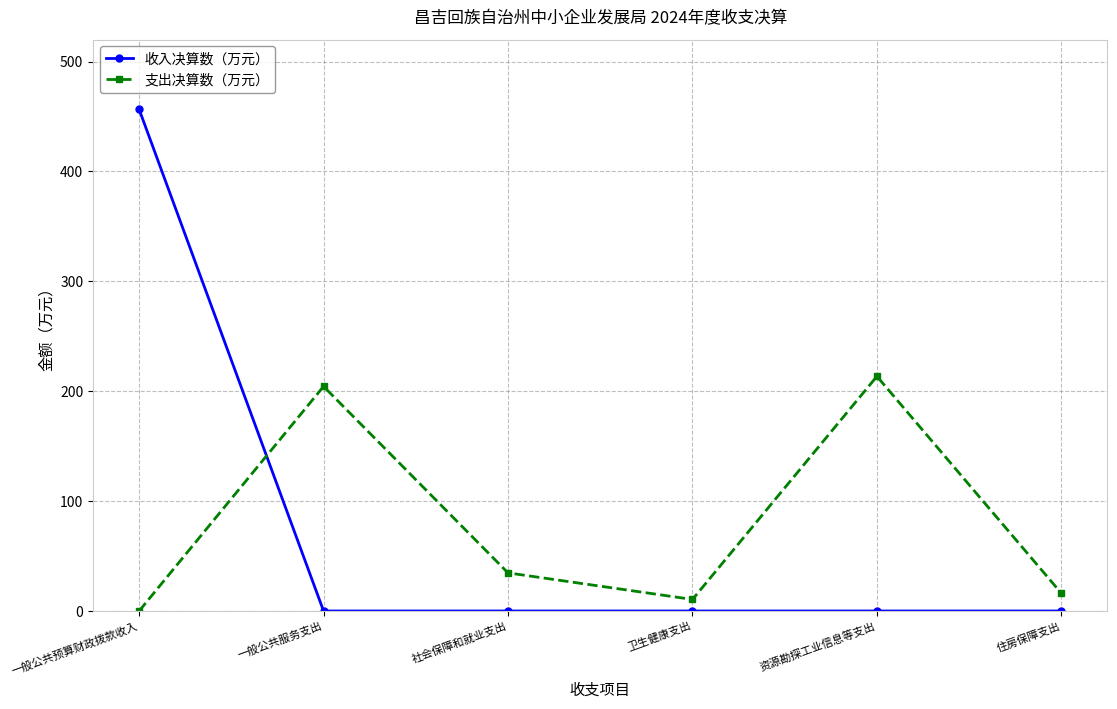

What value does the 收入决算数（万元） series have at 一般公共预算财政拨款收入?

456.5